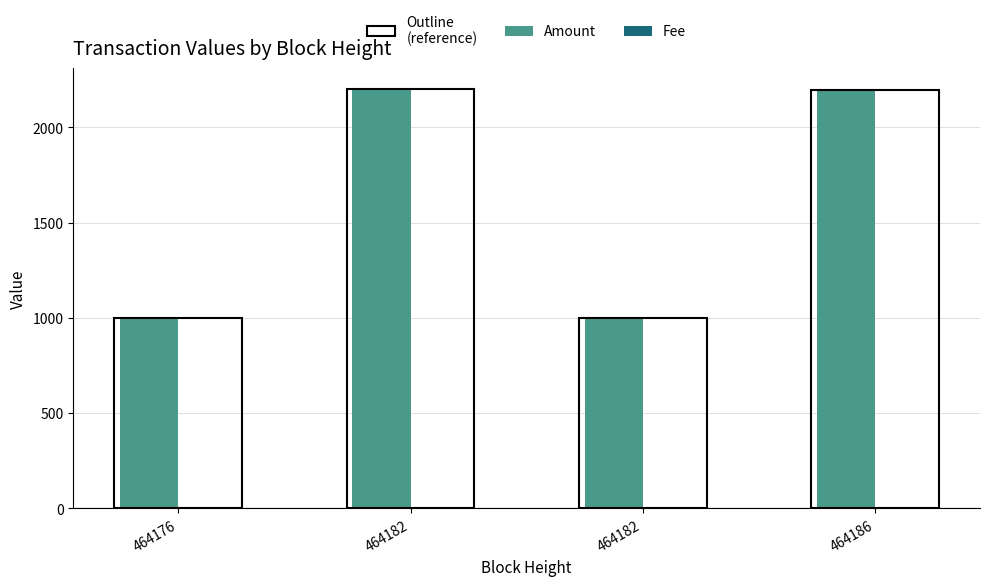

Are the bars grouped side by side (vs. stacked)?

Yes